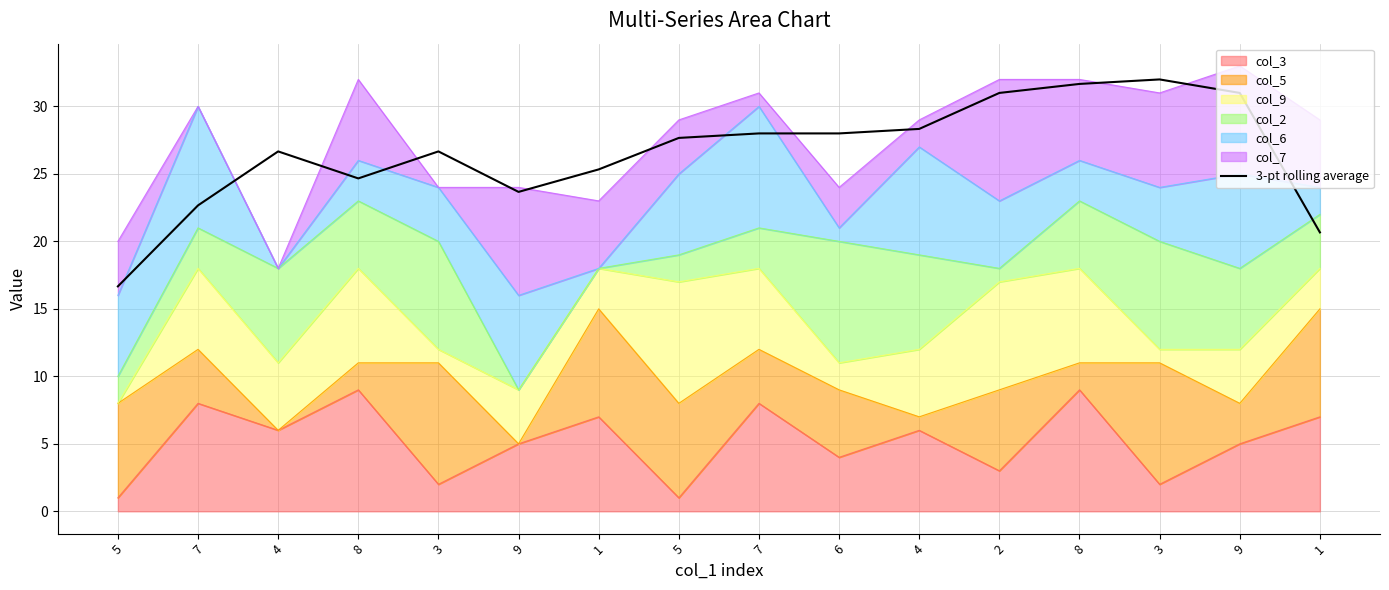

How many lines are shown in the chart?

1